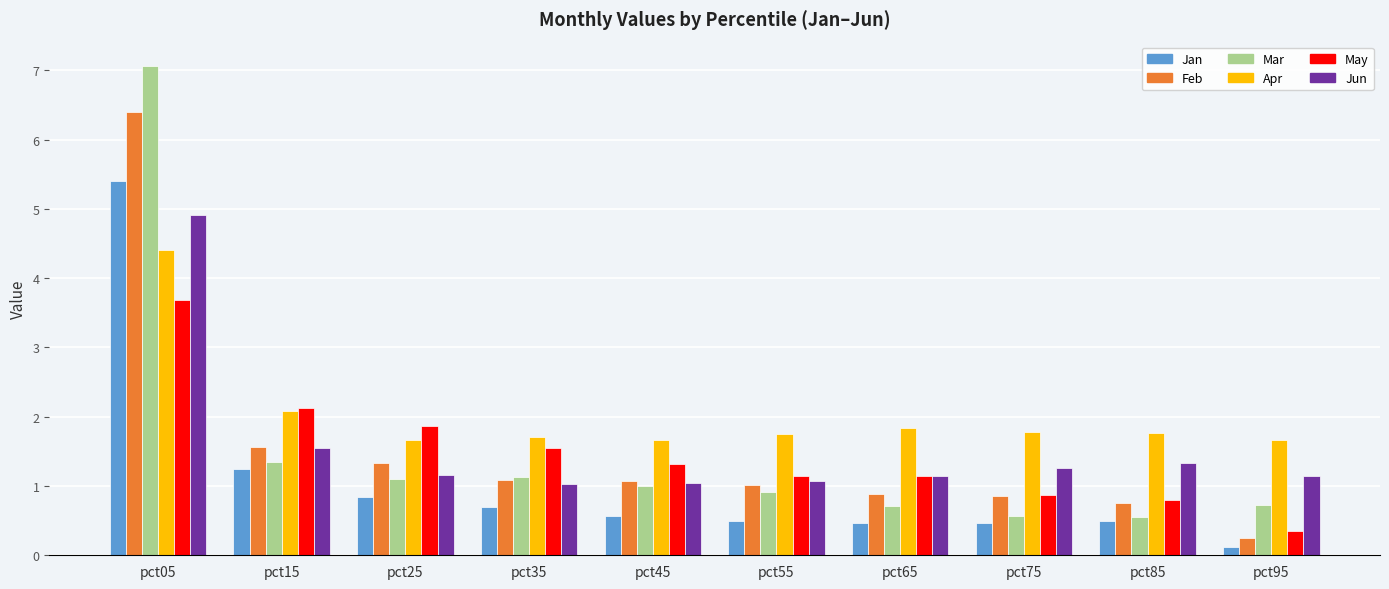

Between pct05 and pct65, which series saw the biggest shift?

Mar